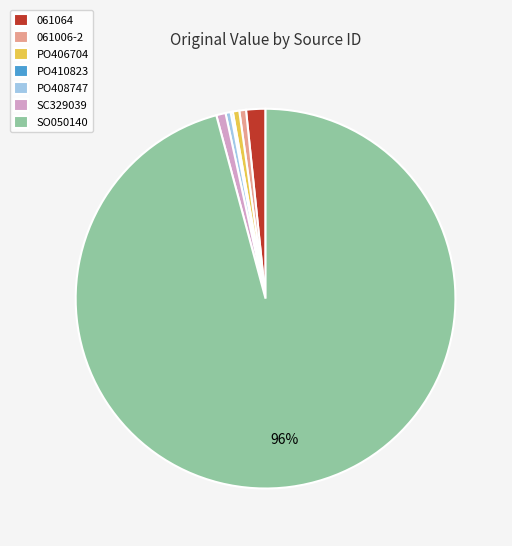

Which slice is the largest?

SO050140